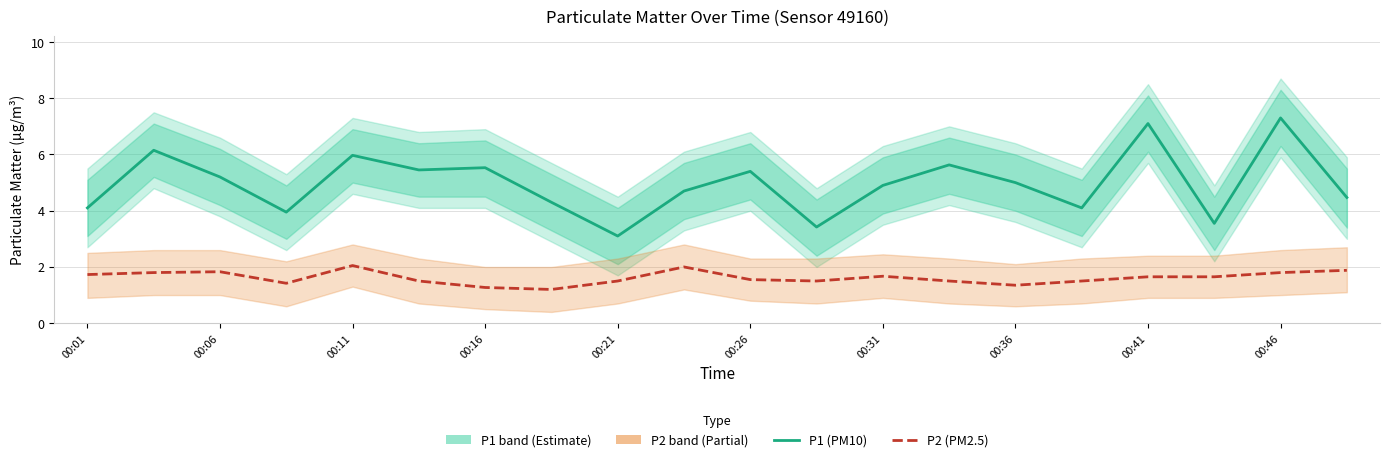

Which series has the largest range (max minus min)?

P1 (PM10)